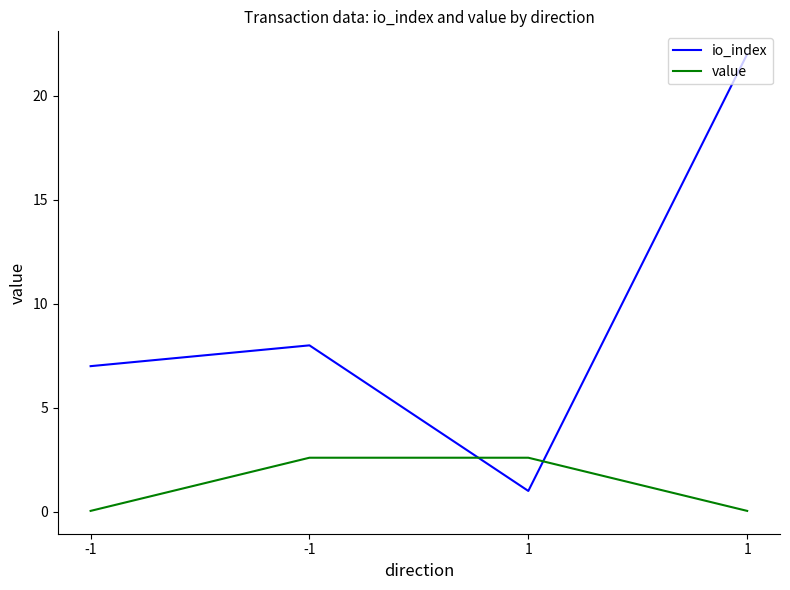

What is the sum of all value values?

5.3